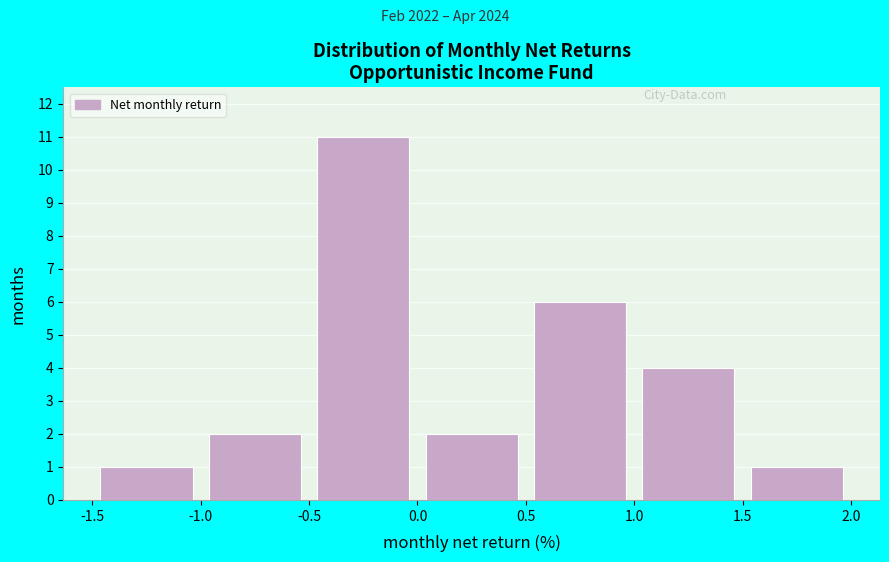

Reading left to right, list every bar in this chart as the range it spans on the x-axis followed by its height. The values are not printed on the chart, so give them approximately, as read against the axis.

-1.5 to -1.0: 1
-1.0 to -0.5: 2
-0.5 to 0.0: 11
0.0 to 0.5: 2
0.5 to 1.0: 6
1.0 to 1.5: 4
1.5 to 2.0: 1